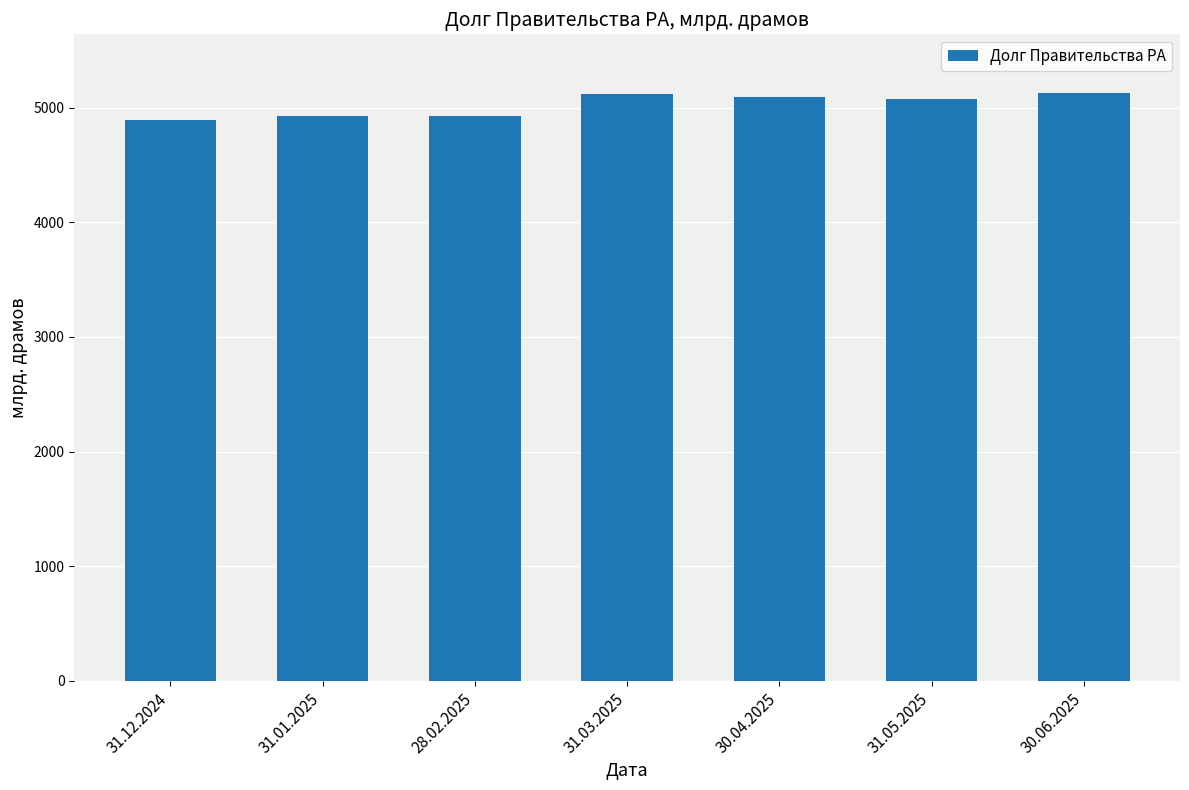

What is the difference between the maximum and minimum values?

235.3